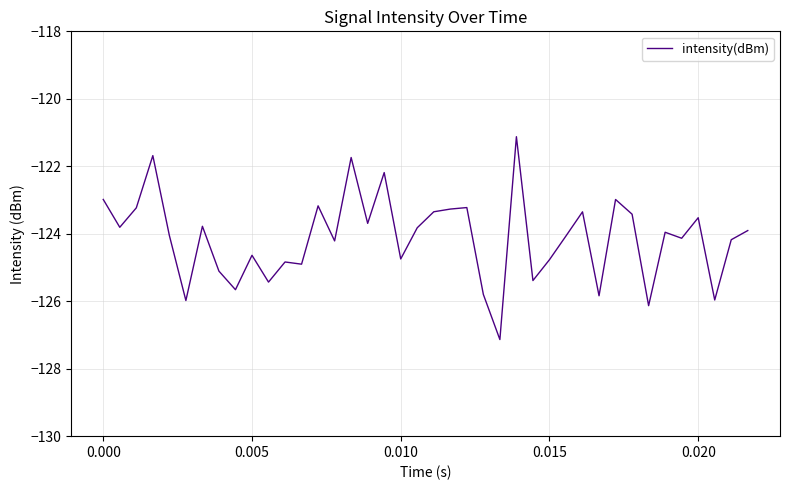

What is the maximum value shown in the chart?

-121.1